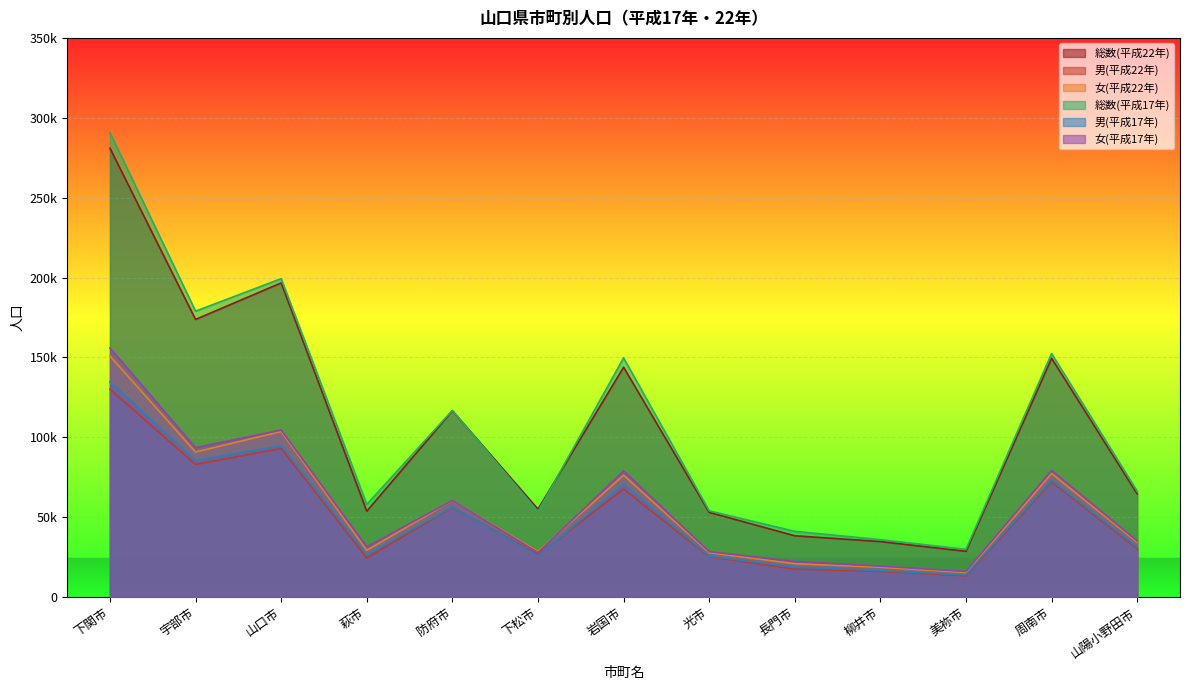

True or false: 男(平成22年) and 総数(平成22年) cross at least once.

False